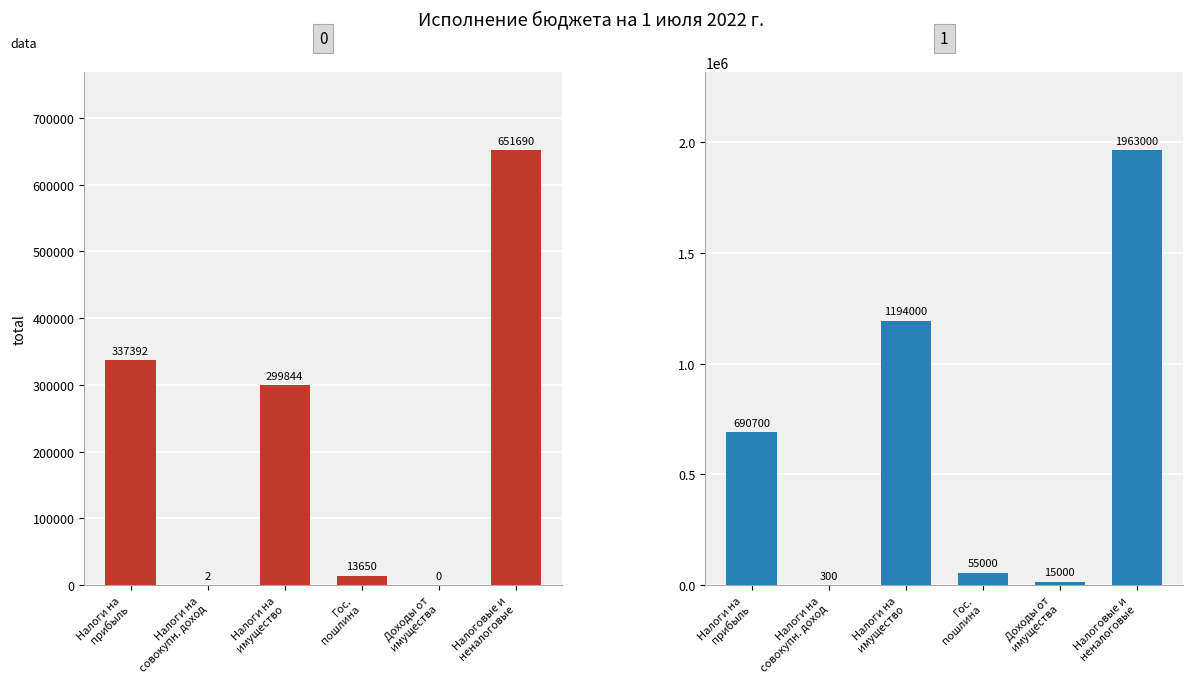

Which category has the lowest value in the Утвержденные назначения series?

Налоги на
совокупн. доход